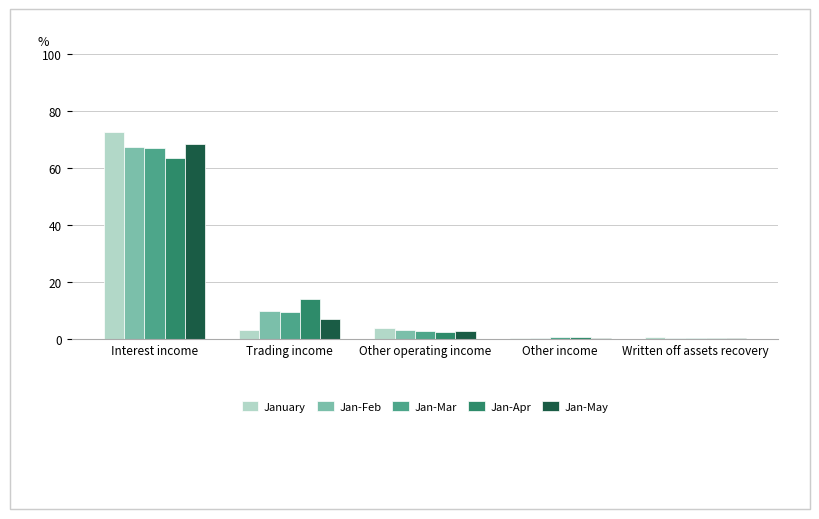

How many groups of bars are there?

5